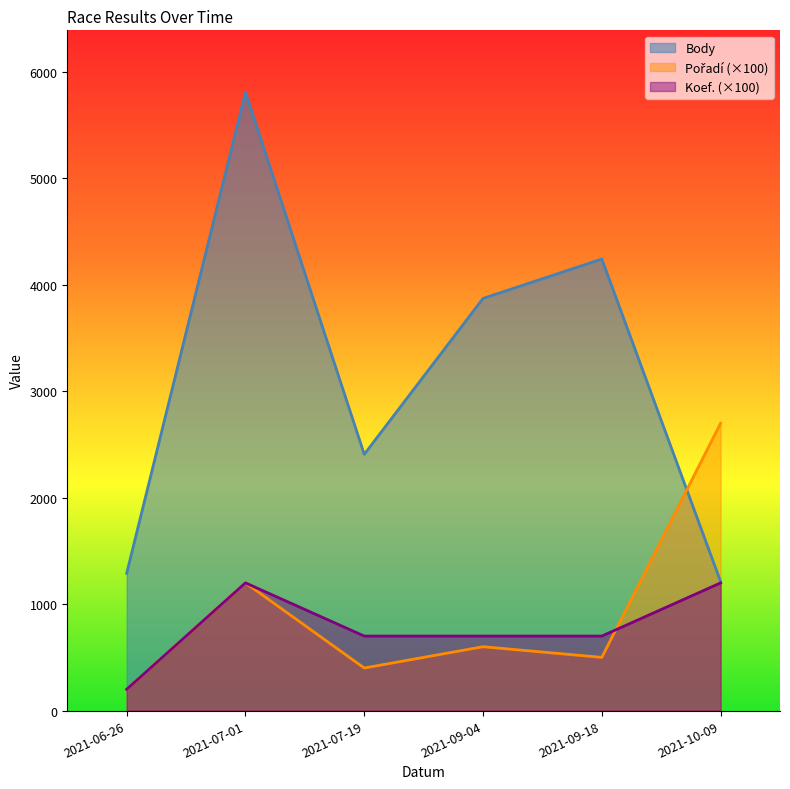

How many lines are shown in the chart?

3